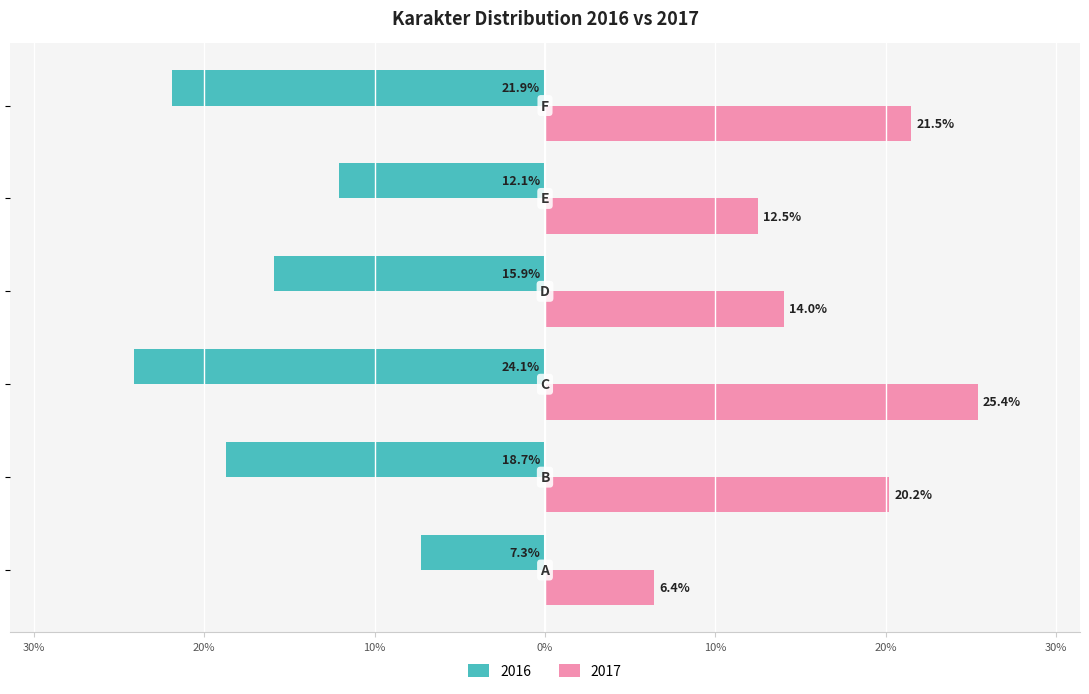

What are all the series names shown in the legend?

2016, 2017